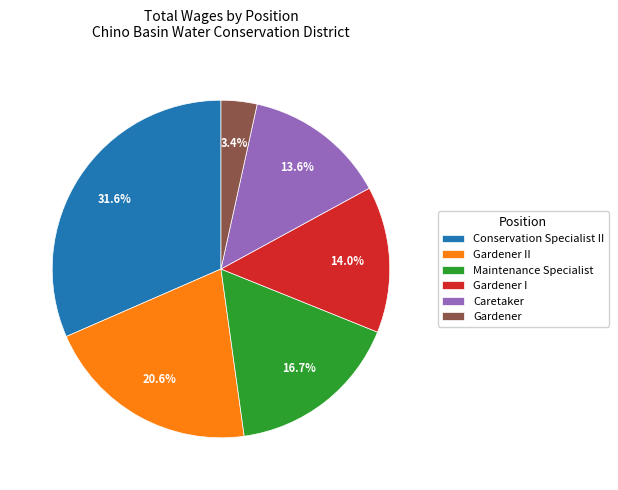

Which slice is the smallest?

Gardener